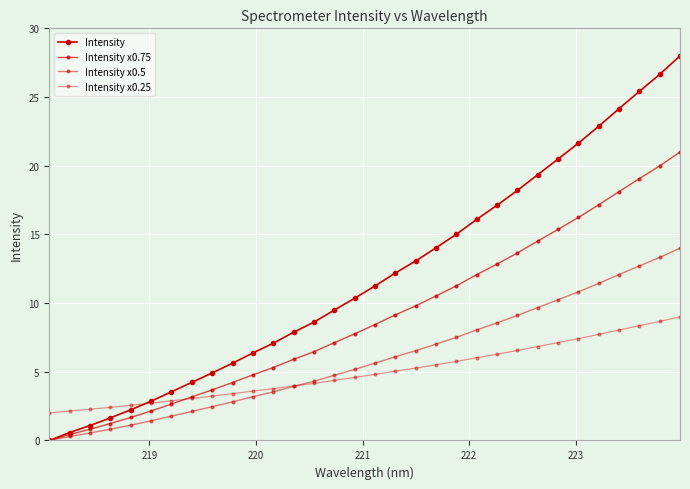

How many series are shown in this chart?

4